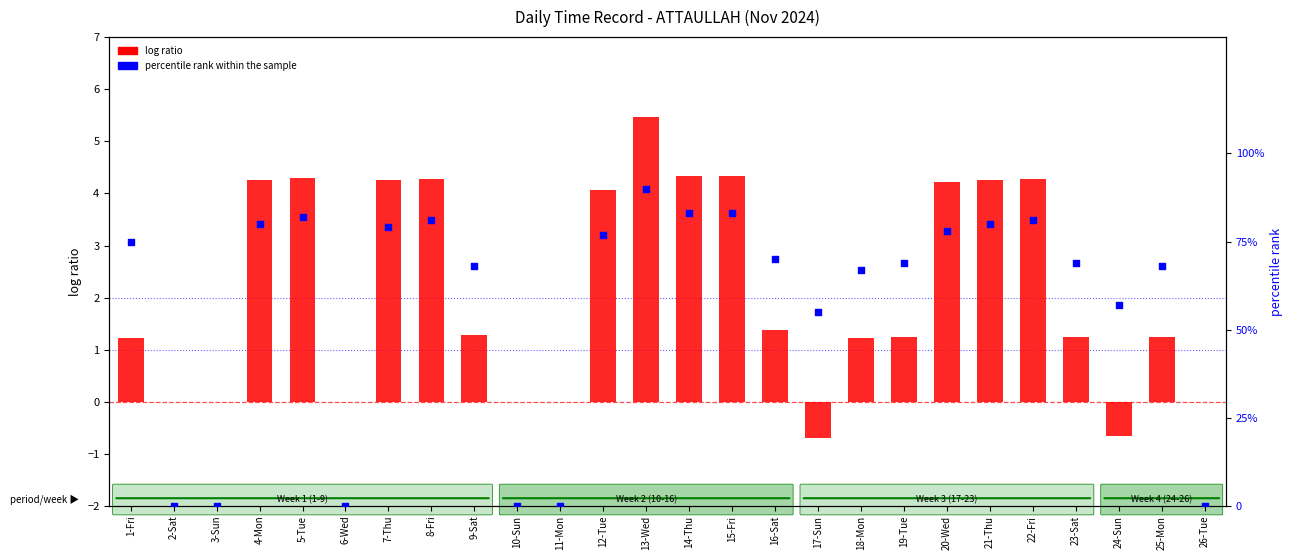

Which series has the widest spread of Y values?

percentile rank within the sample